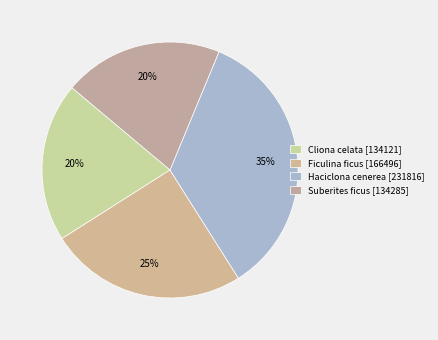

Which has a higher value, Ficulina ficus or Haciclona cenerea?

Haciclona cenerea